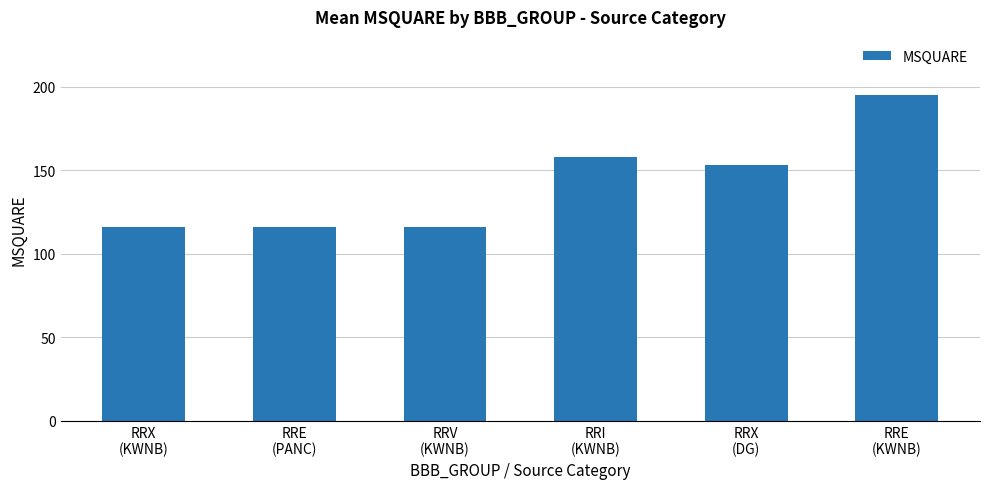

How many values are below 153?

3